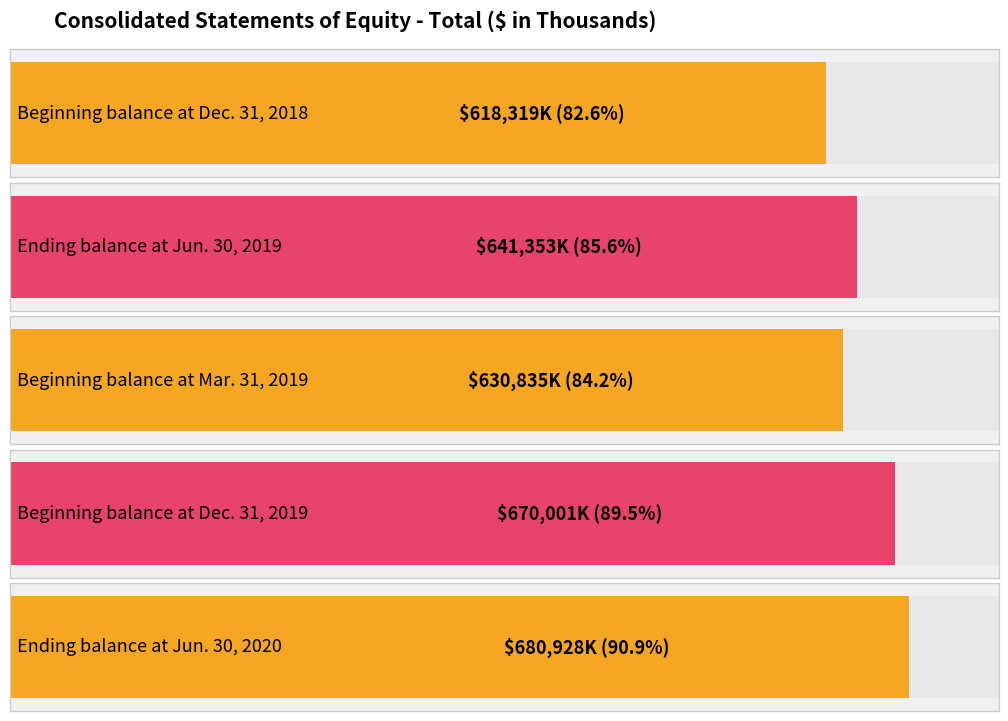

Reading right to left, list all the values displayed in this chart.

Ending balance at Jun. 30, 2020=680928	Beginning balance at Dec. 31, 2019=670001	Beginning balance at Mar. 31, 2019=630835	Ending balance at Jun. 30, 2019=641353	Beginning balance at Dec. 31, 2018=618319